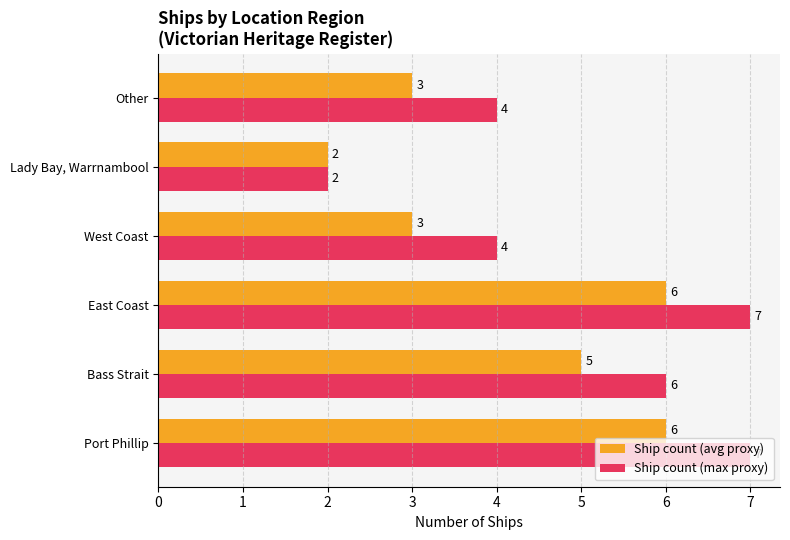

Is it true that Ship count (avg proxy) equals 8 at East Coast?

False